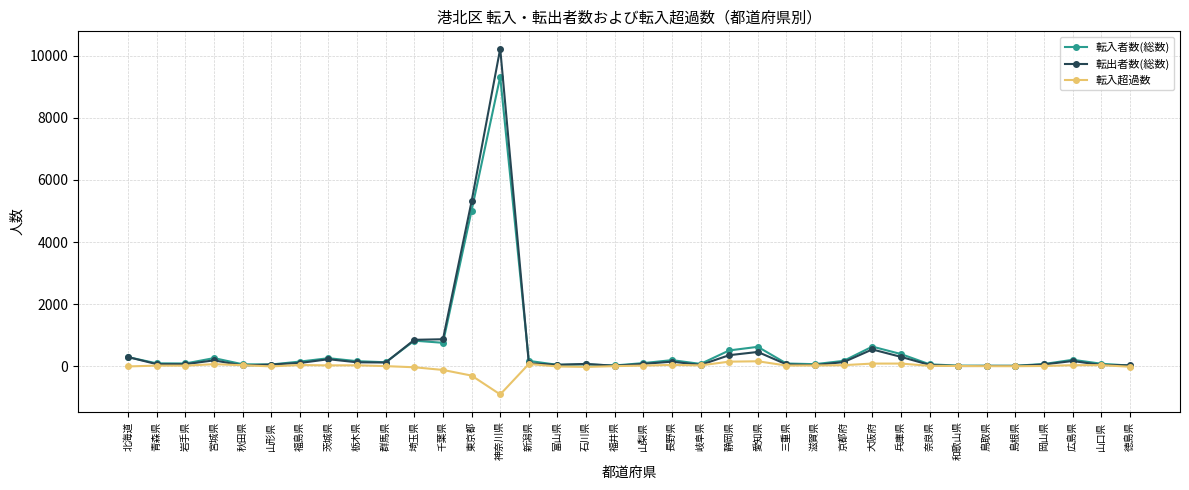

Which series has the largest range (max minus min)?

転出者数(総数)